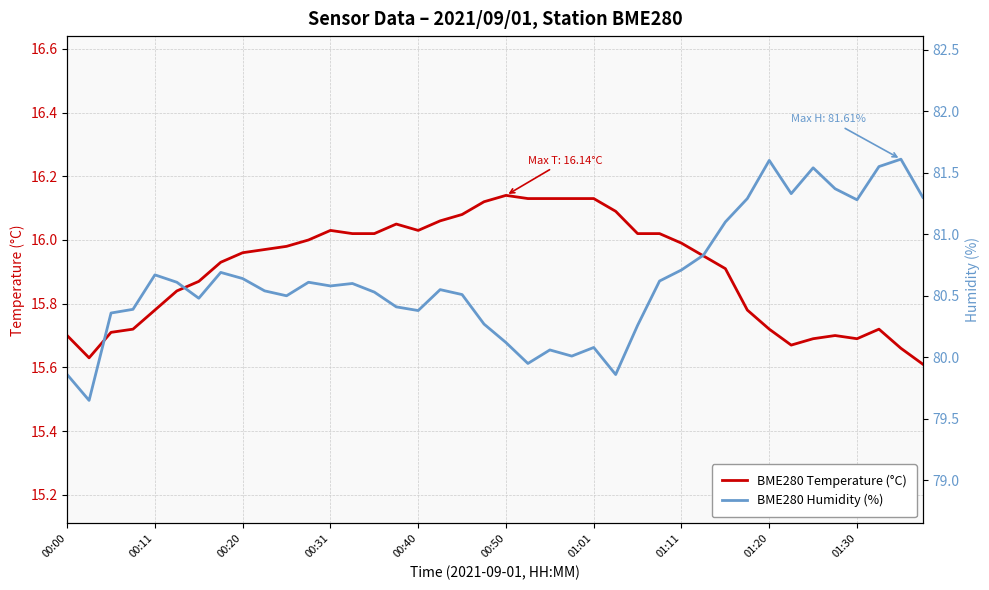

Does the chart display data point markers on the line(s)?

No